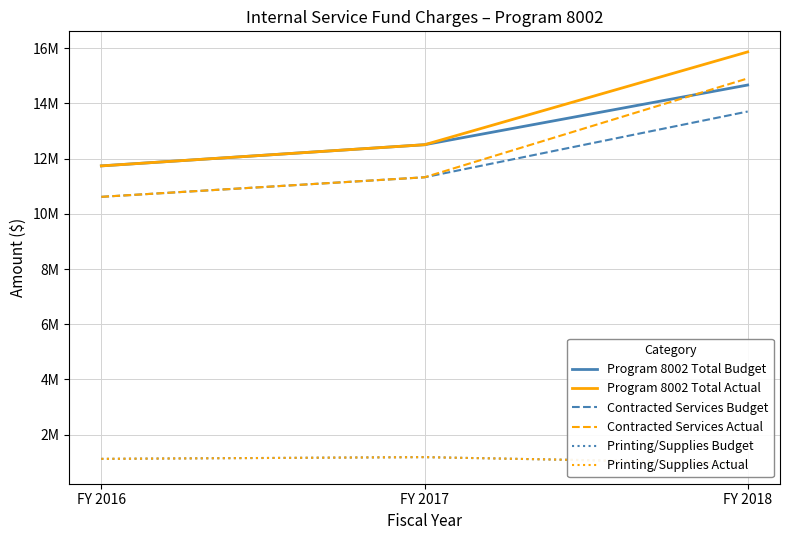

At which label is Contracted Services Budget closest to 12160696?

FY 2017